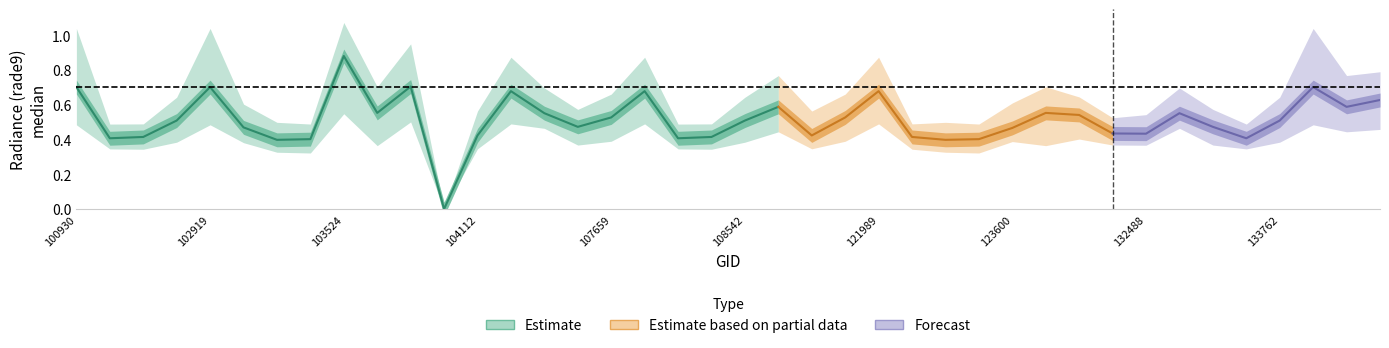

What is the approximate value of rade9_bin_3q at 102792?

0.5